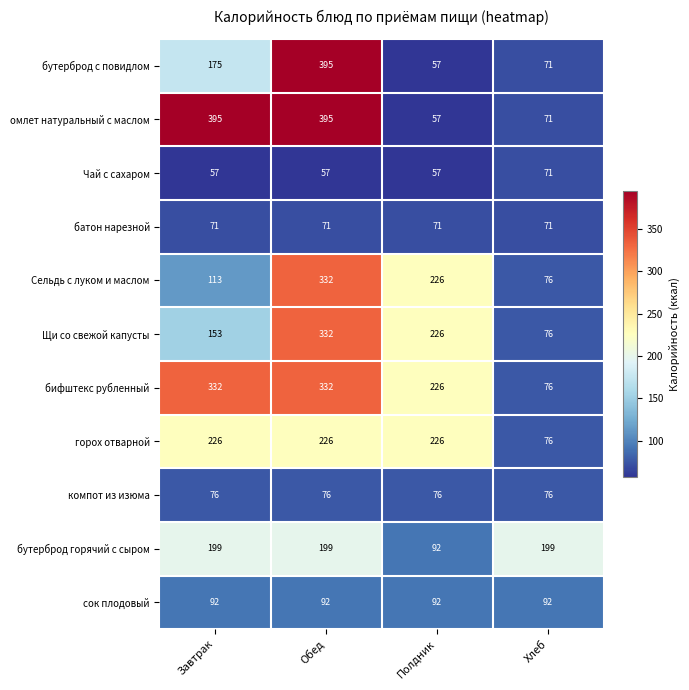

Which series changed the most between Завтрак and Хлеб?

омлет натуральный с маслом